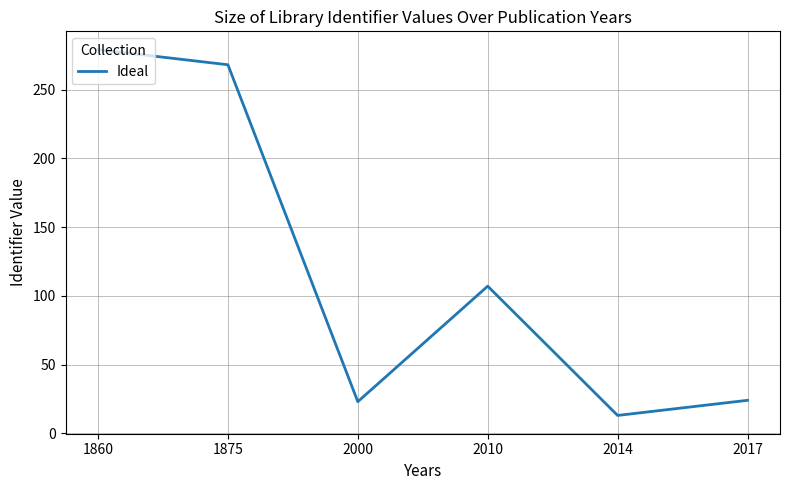

Where is the data nearest to the value 146?

2010